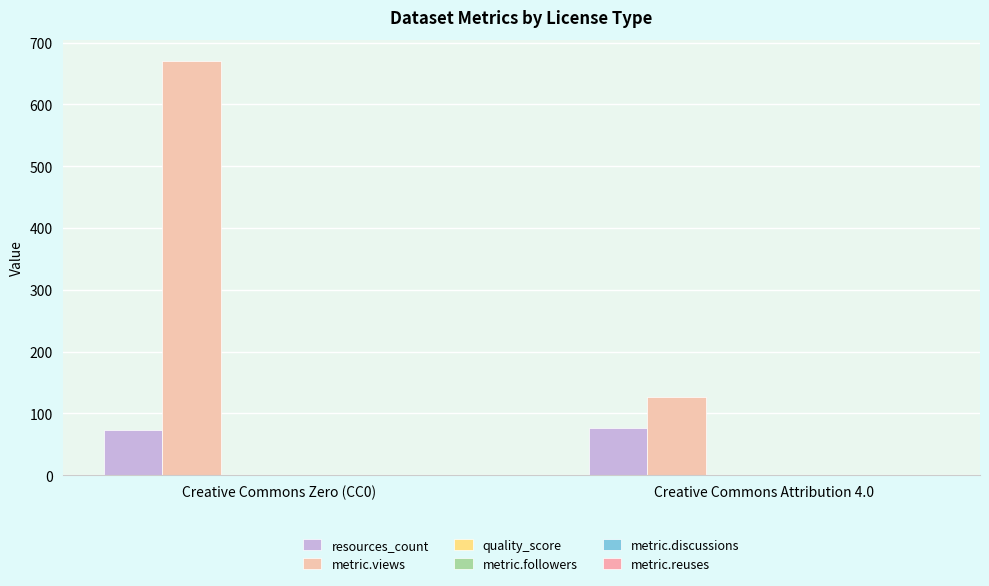

Between Creative Commons Attribution 4.0 and Creative Commons Zero (CC0), which is larger?

Creative Commons Attribution 4.0